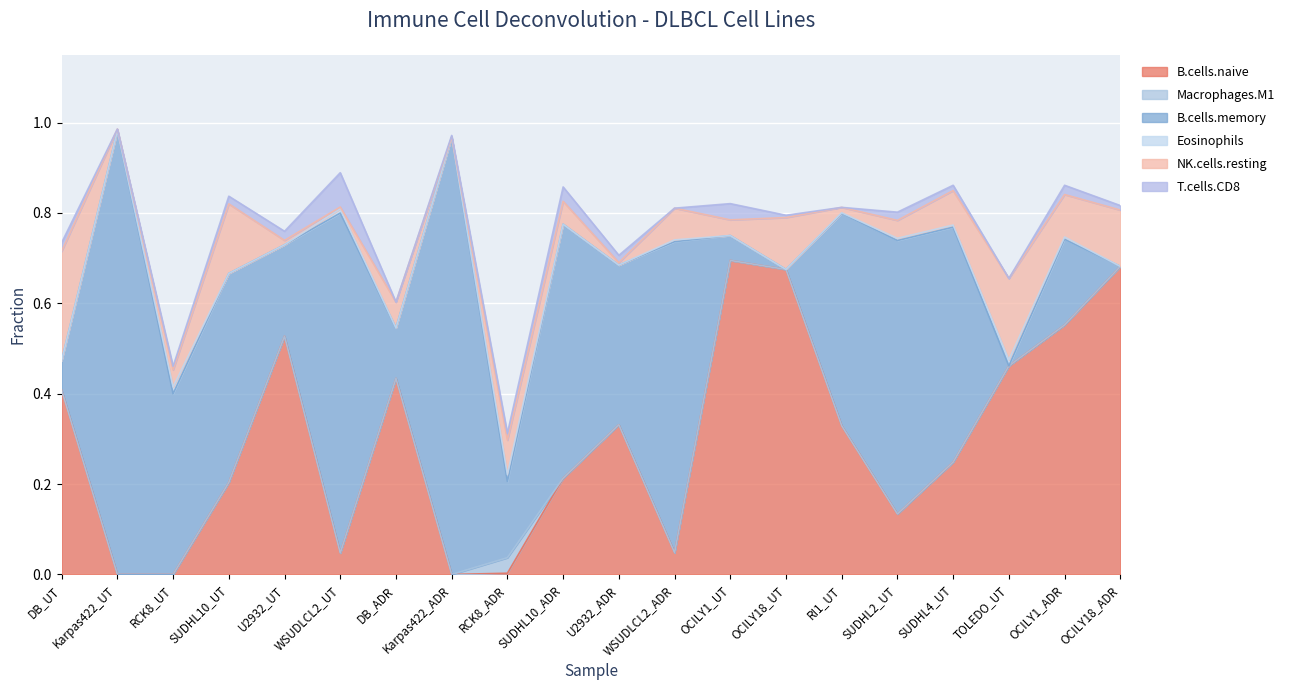

True or false: B.cells.naive and Macrophages.M1 intersect in this chart.

True